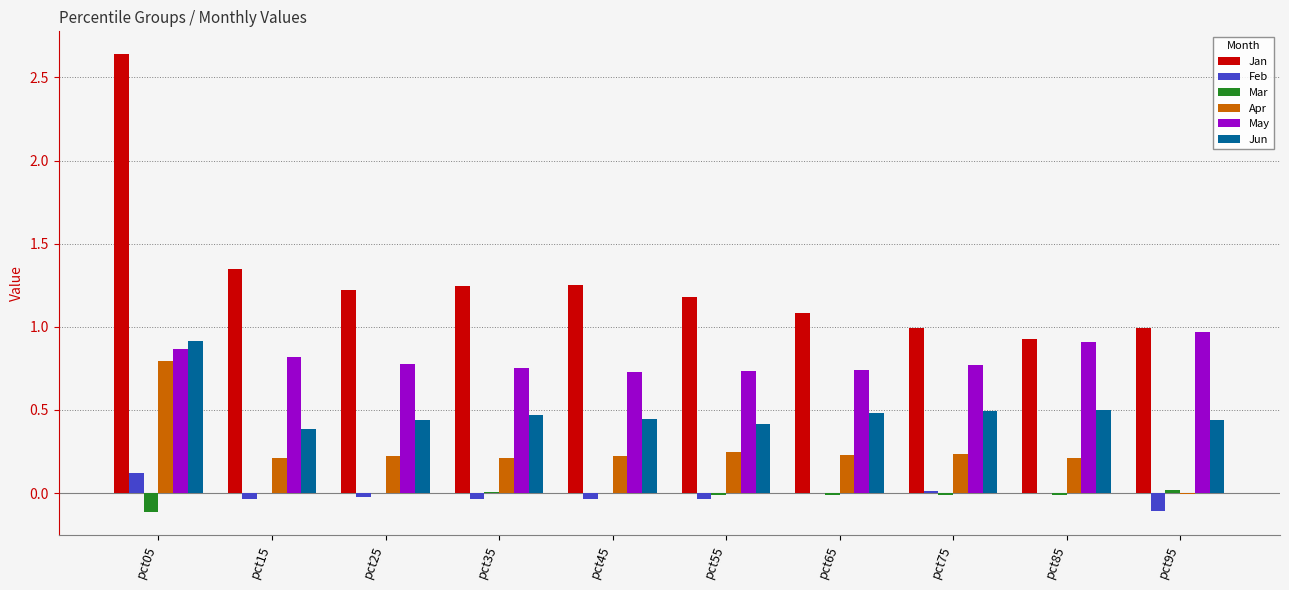

At which category is the sum across all series the highest?

pct05